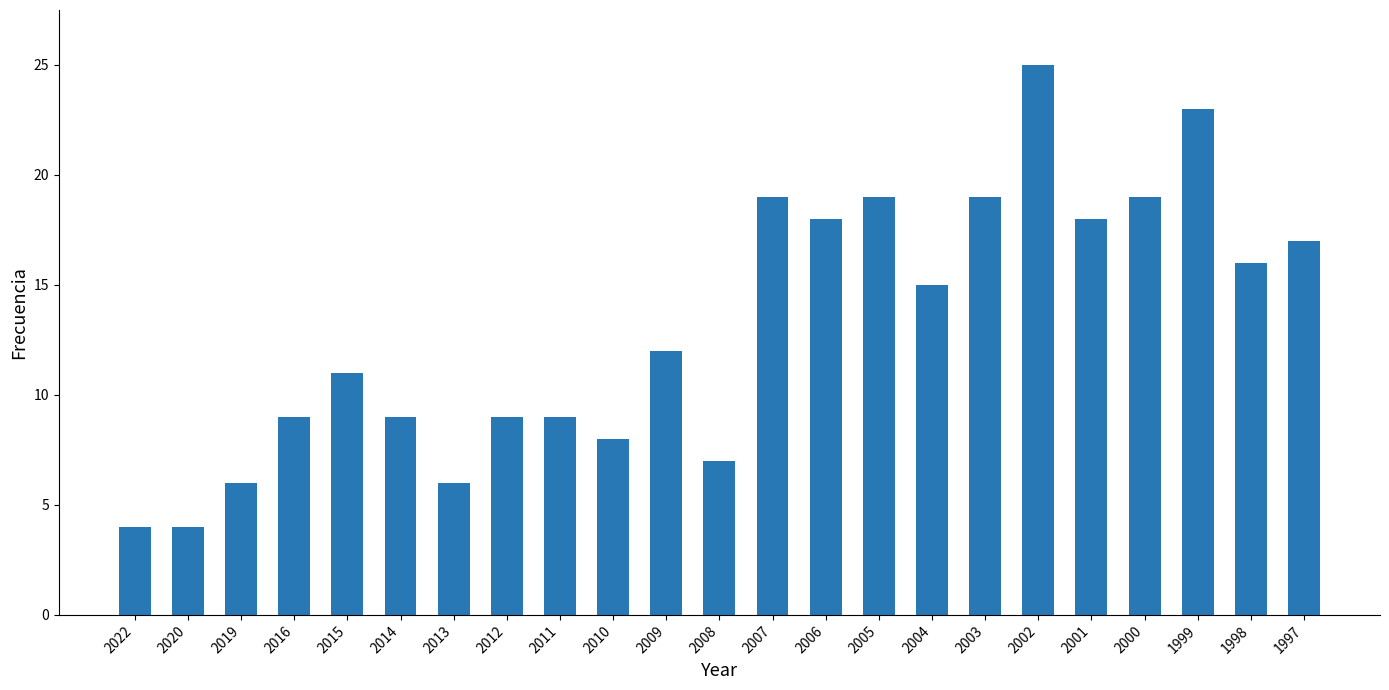

What value does the data have at 2020?

4